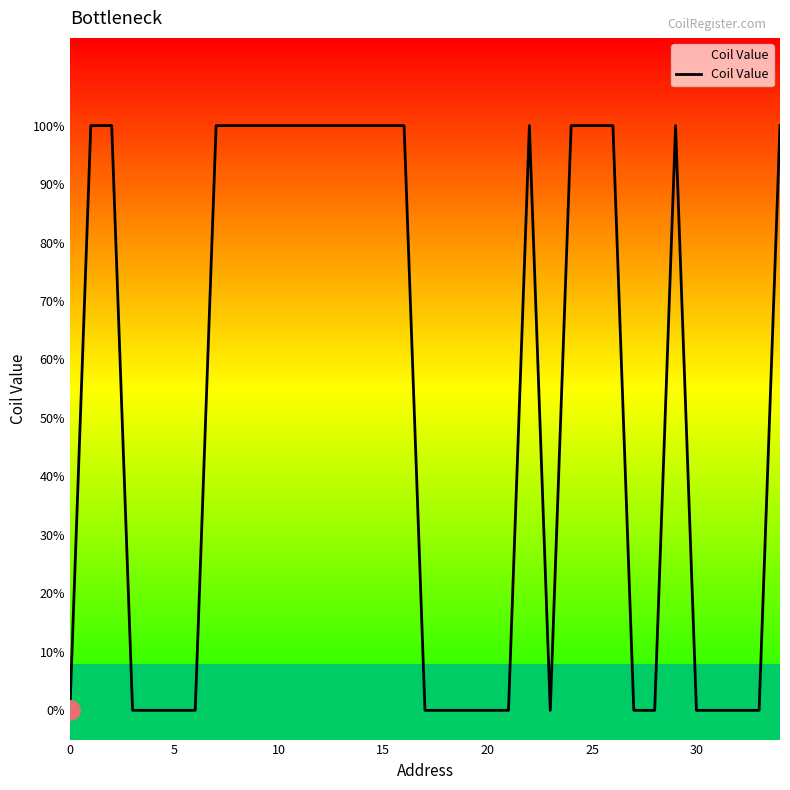

Does the chart have visible grid lines?

No